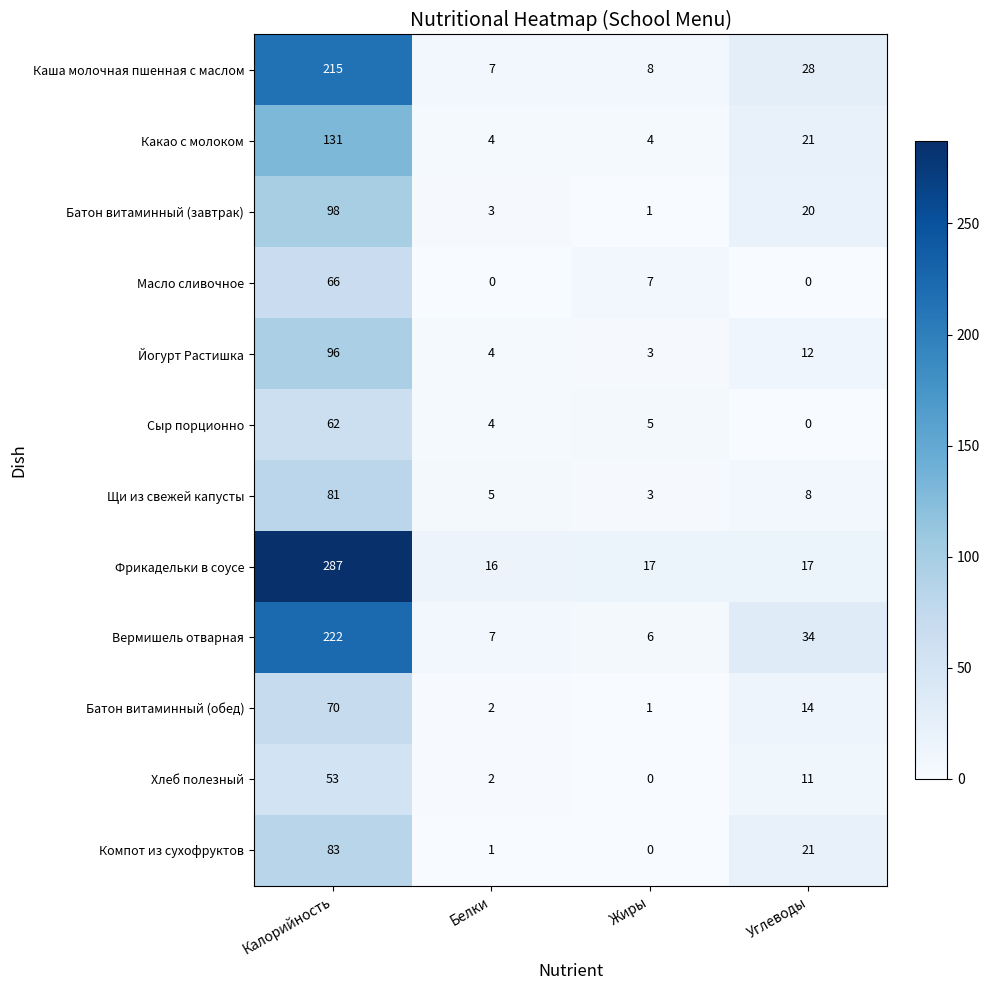

At which label is Батон витаминный (завтрак) closest to 49?

Углеводы